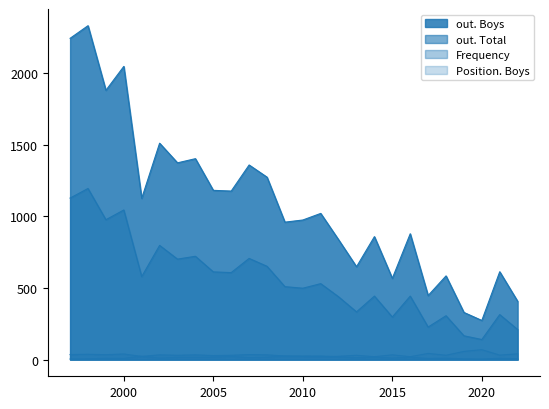

Where does the out. Total series first go above 530?

1997